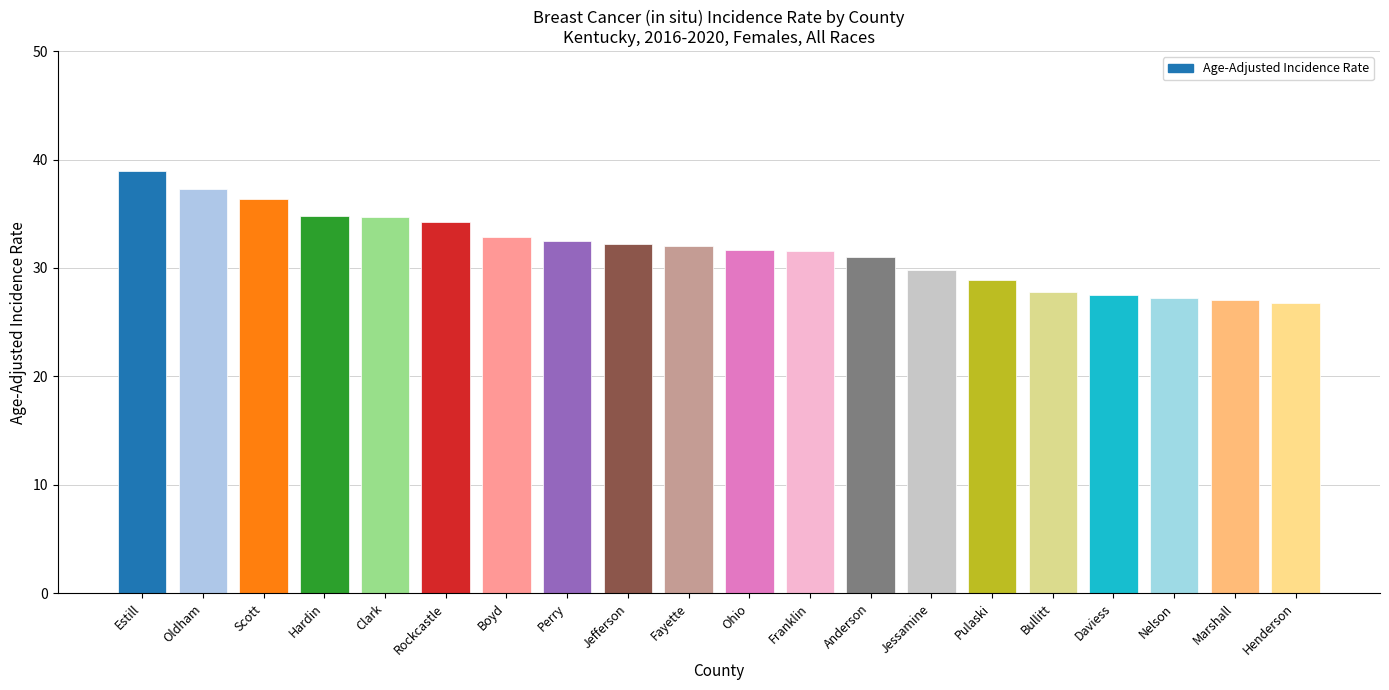

What is the difference between the second highest and second lowest values?

10.3